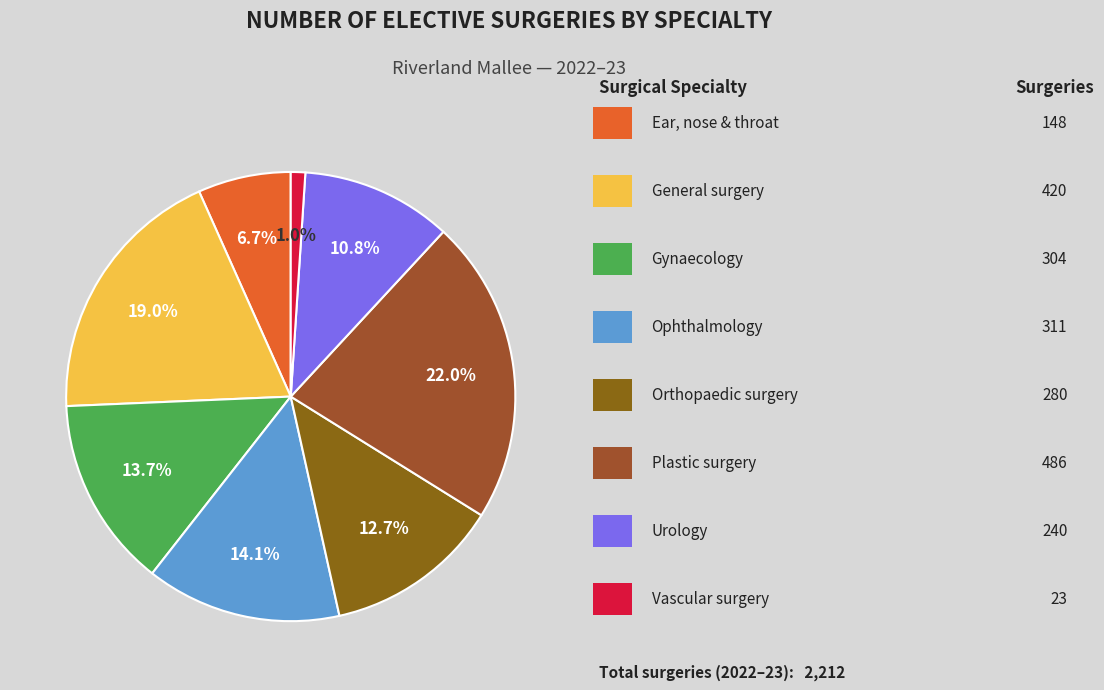

Is there a majority slice in this chart?

No